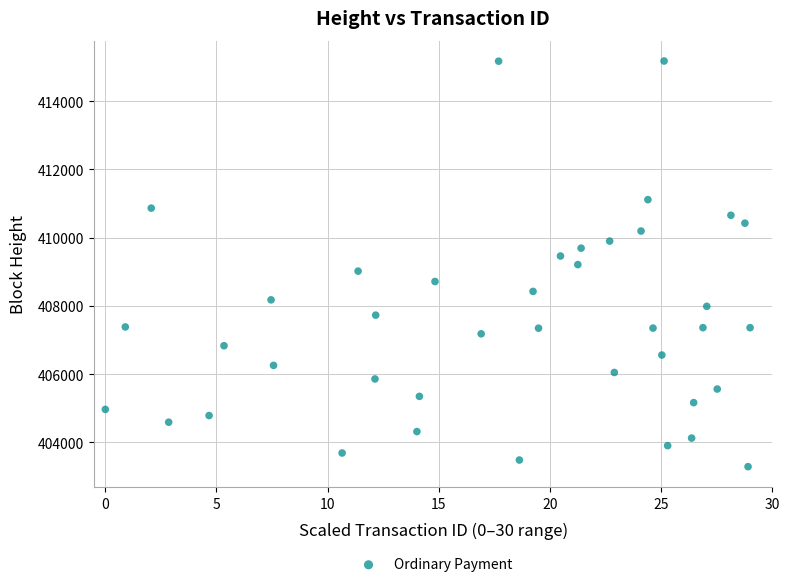

What is the range of Y values (max minus min)?

11884